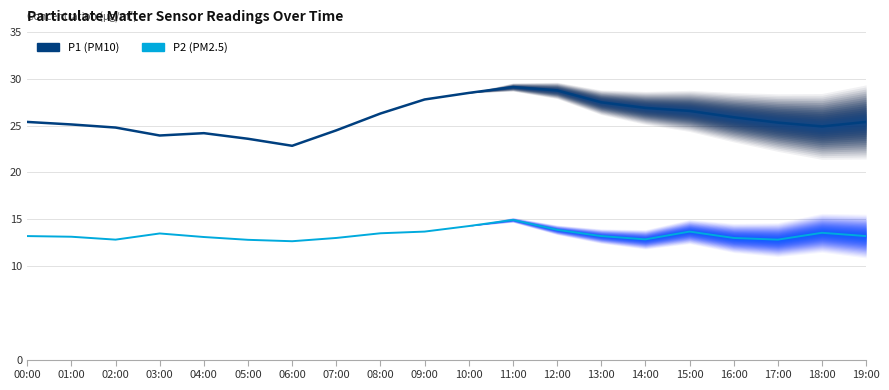

Reading left to right, extract all data points from this chart.

P1: 25.4	25.1	24.8	23.9	24.2	23.6	22.9	24.5	26.3	27.8	28.5	29.1	28.8	27.5	26.9	26.6	25.9	25.3	24.9	25.4
P2: 13.2	13.1	12.8	13.5	13.1	12.8	12.7	13.0	13.5	13.7	14.3	14.9	13.9	13.2	12.8	13.7	13.0	12.8	13.6	13.2